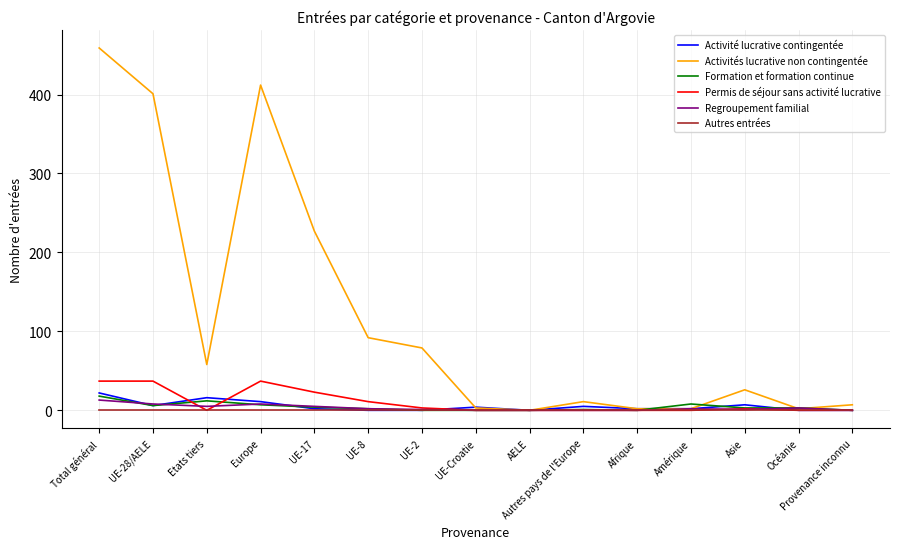

The value of Activité lucrative contingentée at UE-8 is 0. True or false?

True